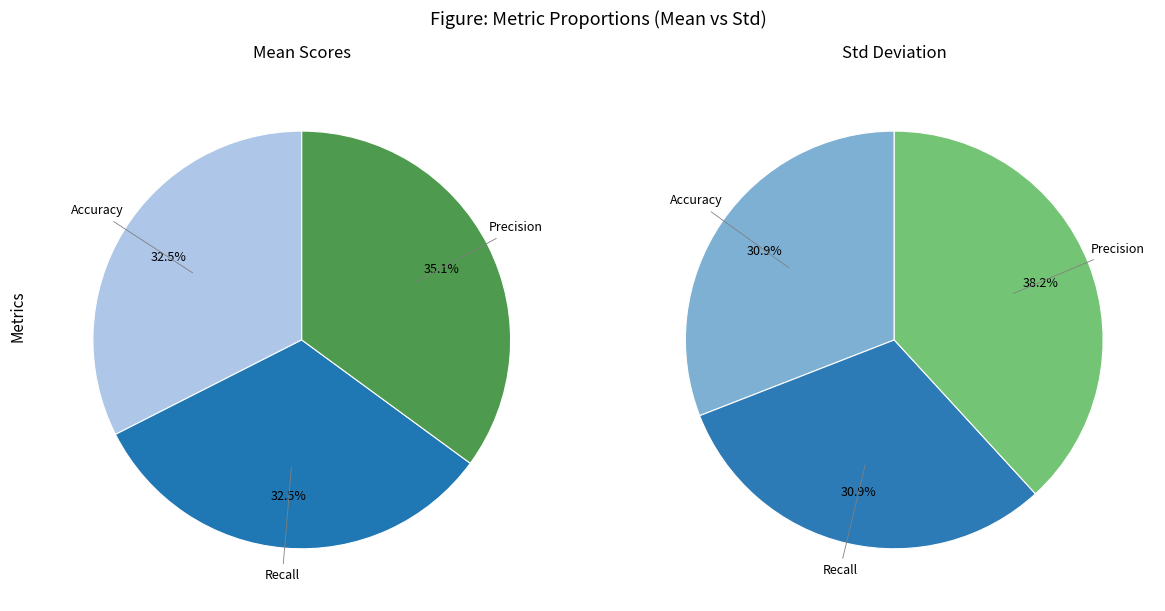

To the nearest percent, what is the difference between the Recall and Precision slice percentages?

3%